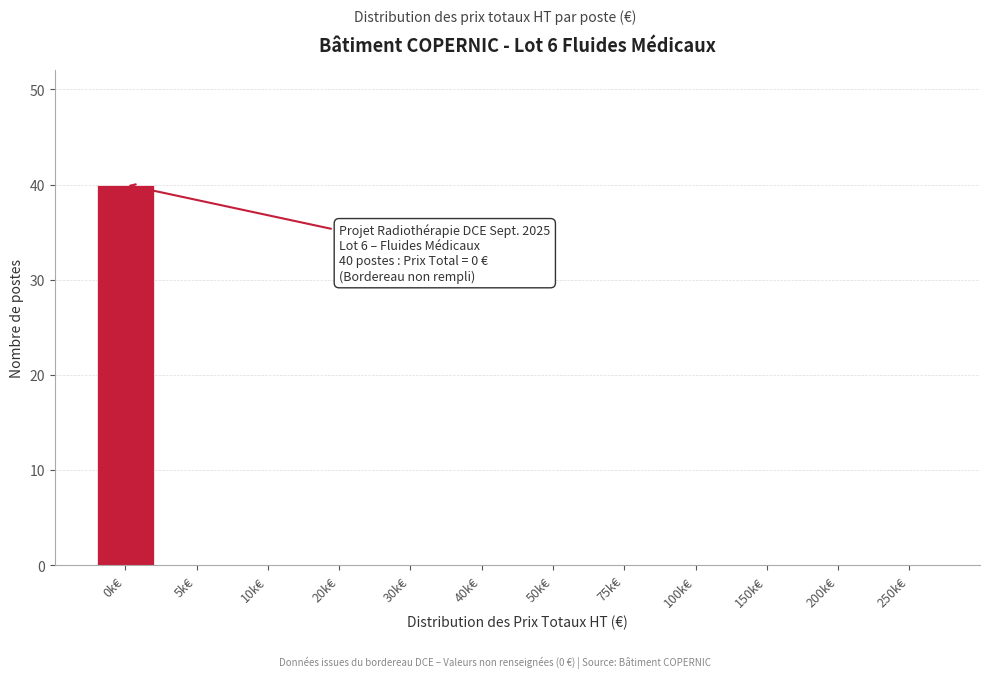

Reading left to right, transcribe all the data shown in this chart.

0k€=40	5k€=0	10k€=0	20k€=0	30k€=0	40k€=0	50k€=0	75k€=0	100k€=0	150k€=0	200k€=0	250k€=0